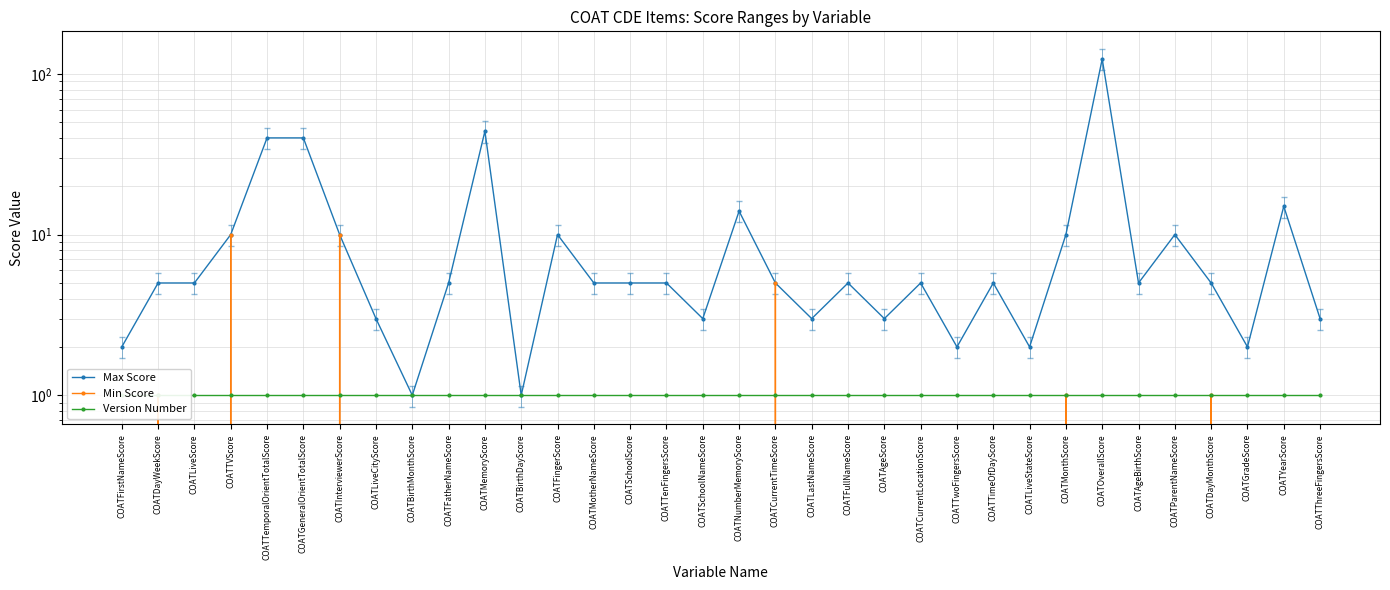

True or false: Max Score and Min Score cross at least once.

False